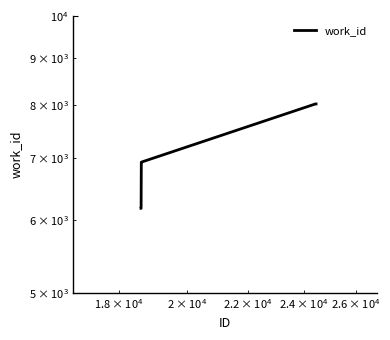

How many lines are shown in the chart?

1